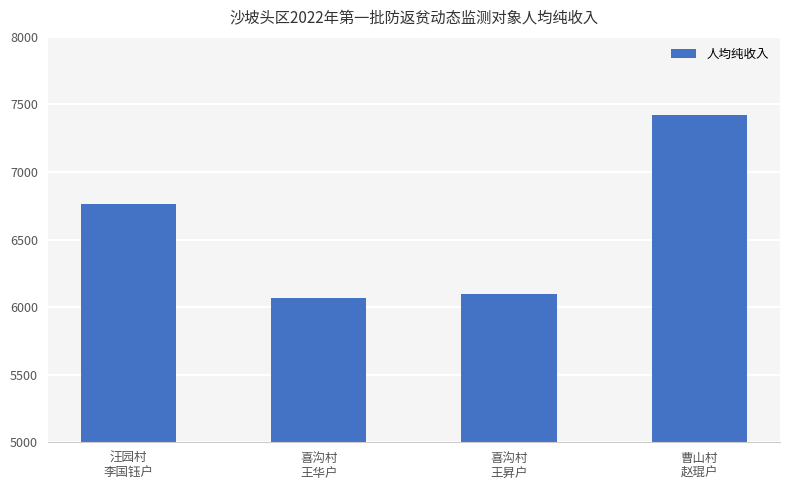

Between 喜沟村
王华户 and 喜沟村
王昇户, which is larger?

喜沟村
王昇户